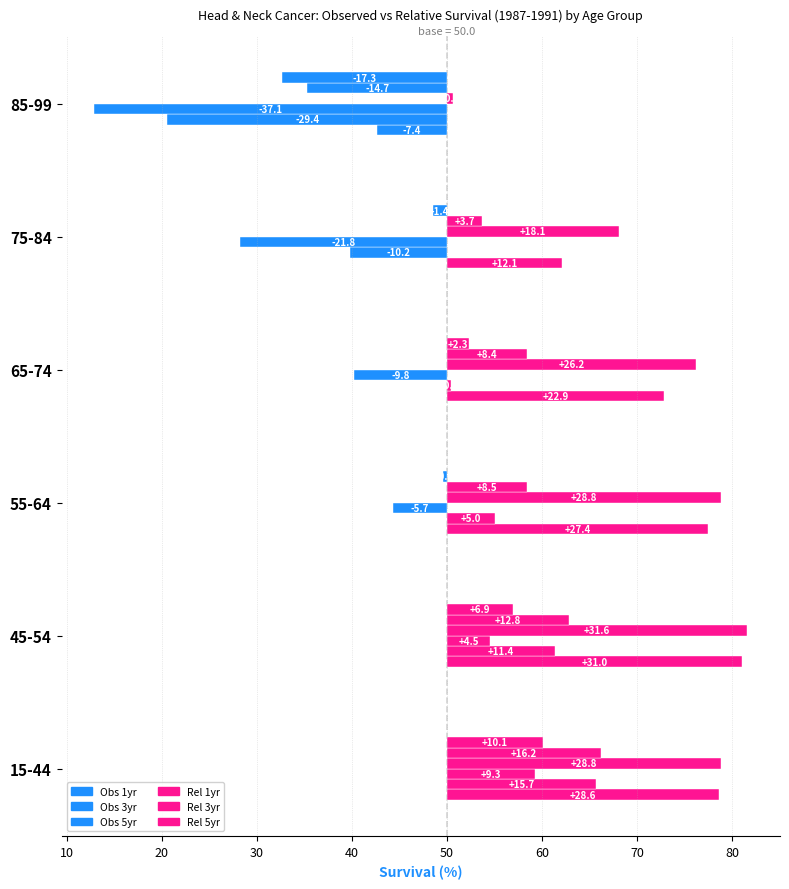

Are the bars grouped side by side (vs. stacked)?

Yes